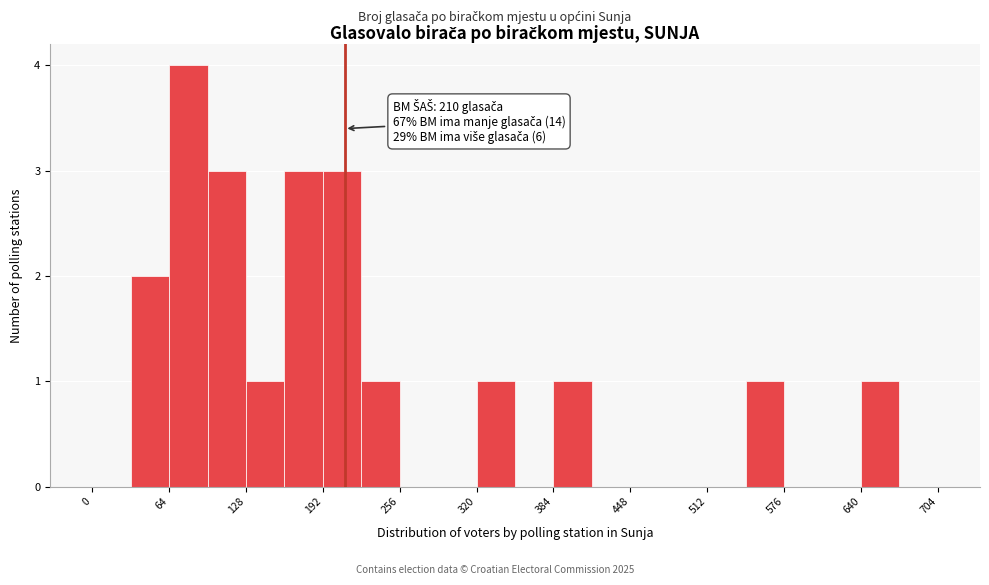

Read against the x-axis, roughly where is the centre of the tallest bar?

80